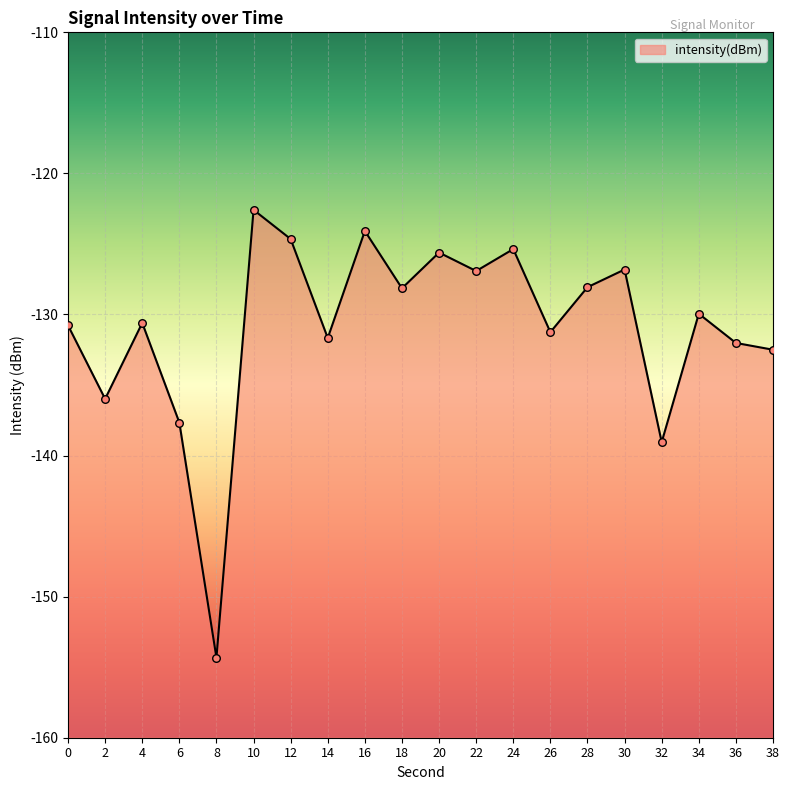

What is the change in value from 0 to 8?

-23.6